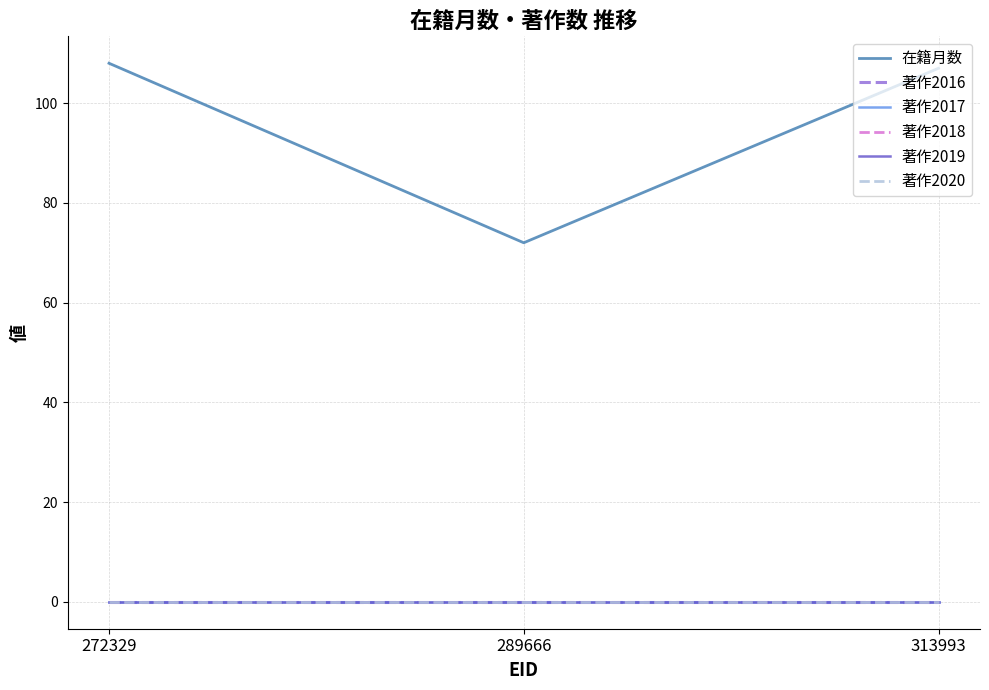

Rank the series by their maximum value, from lowest to highest.

著作2016, 著作2017, 著作2018, 著作2019, 著作2020, 在籍月数